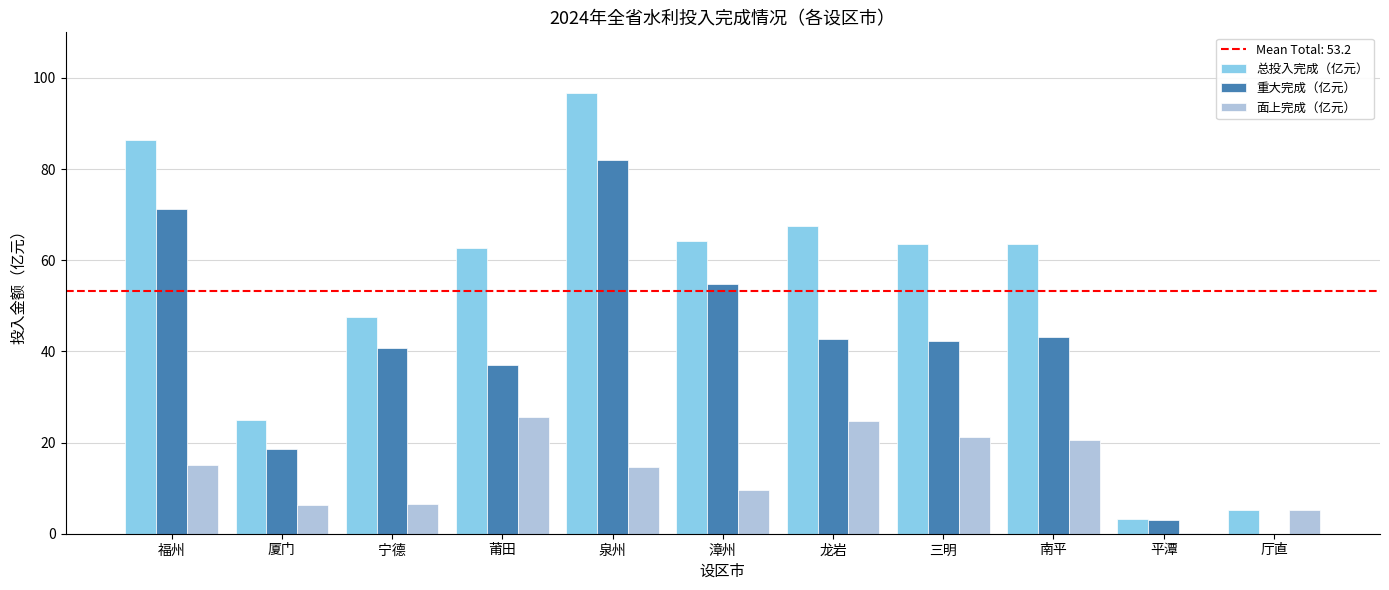

How many data points in 面上完成（亿元） are above 14?

6